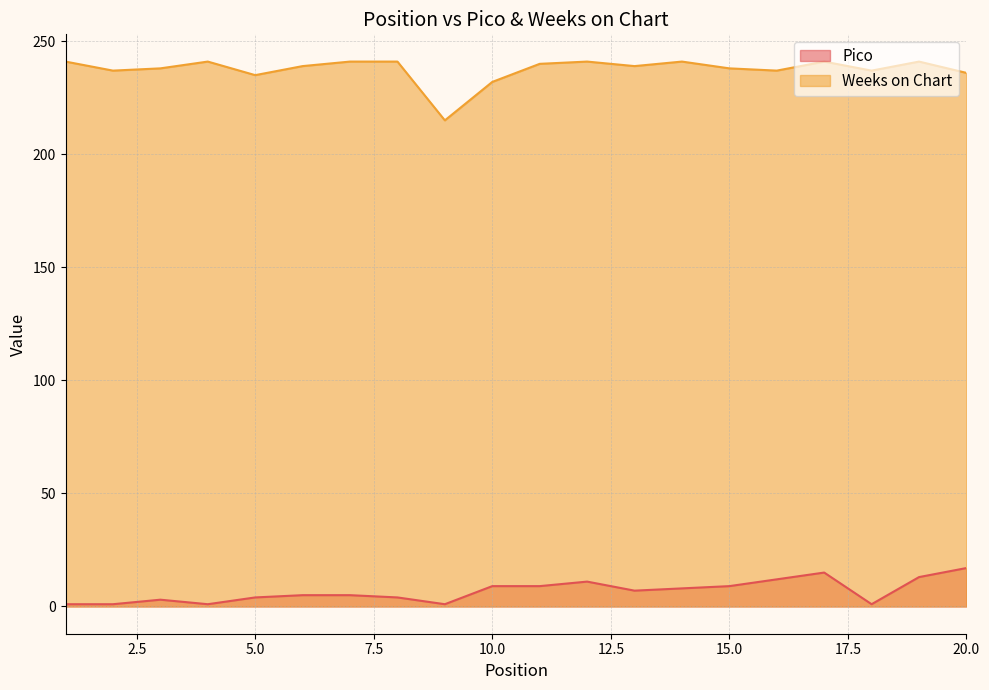

List the labels in order of Weeks on Chart value, largest first.

1, 4, 7, 8, 12, 14, 17, 19, 11, 6, 13, 3, 15, 2, 16, 18, 20, 5, 10, 9